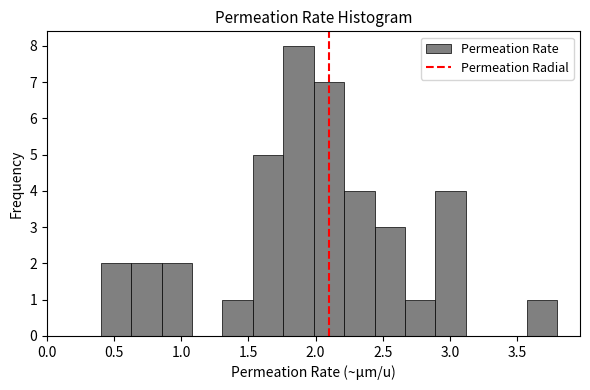

Reading left to right, transcribe this chart: for each bar, give the range it covers on the x-axis and its height. Neither the bar edges nor the heights are printed on the chart, so give them approximately, as read against the axes.

0.40 to 0.65: 2
0.65 to 0.85: 2
0.85 to 1.10: 2
1.10 to 1.30: 0
1.30 to 1.55: 1
1.55 to 1.75: 5
1.75 to 2.00: 8
2.00 to 2.20: 7
2.20 to 2.45: 4
2.45 to 2.65: 3
2.65 to 2.90: 1
2.90 to 3.10: 4
3.10 to 3.35: 0
3.35 to 3.55: 0
3.55 to 3.80: 1